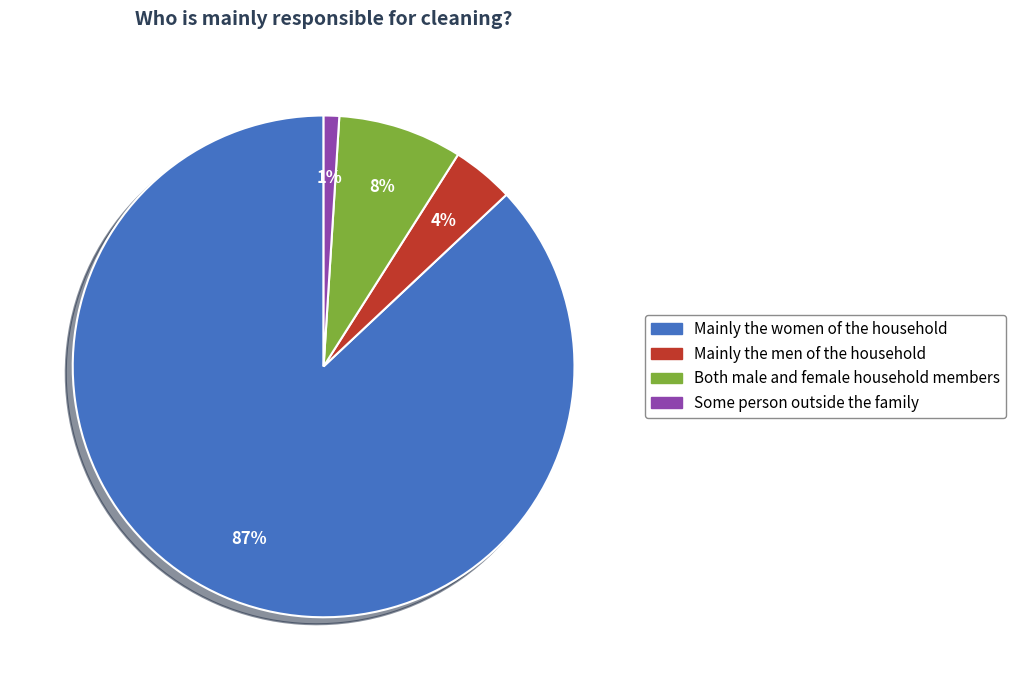

Count the number of slices in the pie.

4